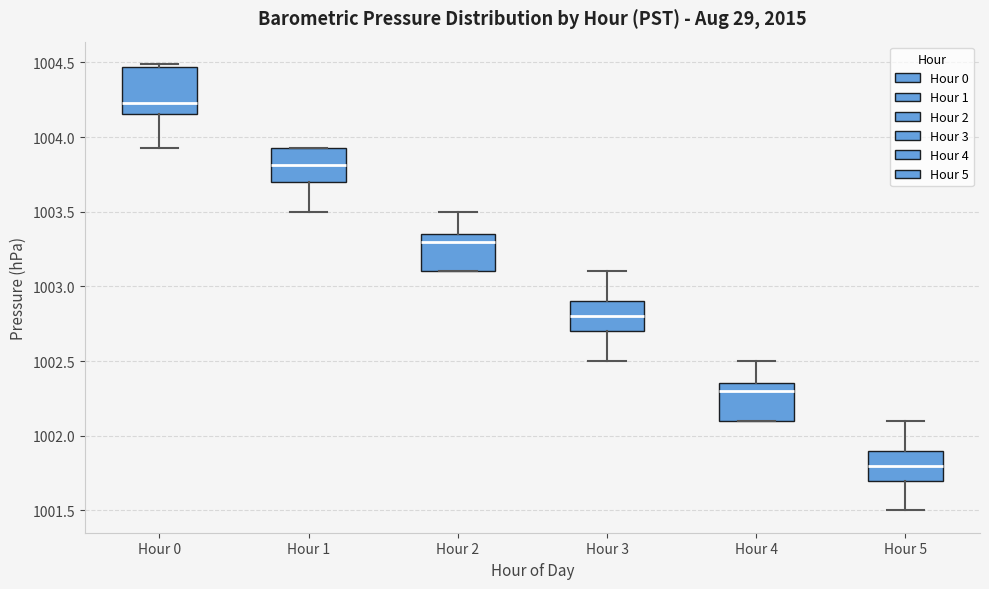

Reading left to right, transcribe this box plot: for each box, give where its median line is, the range the box spans, and where its two whiskers end, as read against the y-axis. The values are not printed on the chart, so give them approximately, as read against the axis.

Hour 0: median 1004.25, box 1004.15 to 1004.45, whiskers 1003.95 to 1004.50
Hour 1: median 1003.80, box 1003.70 to 1003.95, whiskers 1003.50 to 1003.95
Hour 2: median 1003.30, box 1003.10 to 1003.35, whiskers 1003.10 to 1003.50
Hour 3: median 1002.80, box 1002.70 to 1002.90, whiskers 1002.50 to 1003.10
Hour 4: median 1002.30, box 1002.10 to 1002.35, whiskers 1002.10 to 1002.50
Hour 5: median 1001.80, box 1001.70 to 1001.90, whiskers 1001.50 to 1002.10